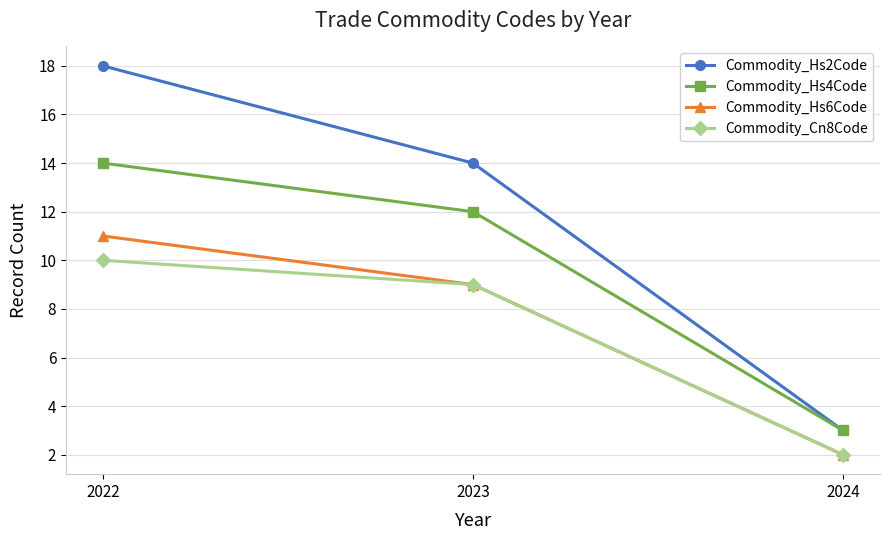

What is the difference between the highest and lowest values at 2022?

8